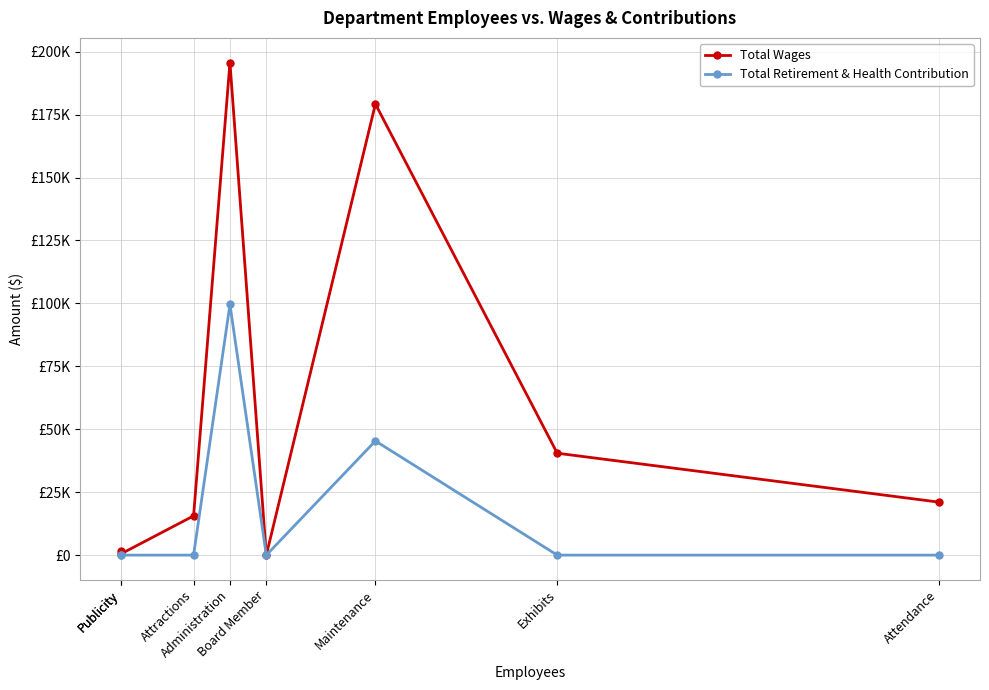

The value of Total Retirement & Health Contribution at Administration is 99576. True or false?

True